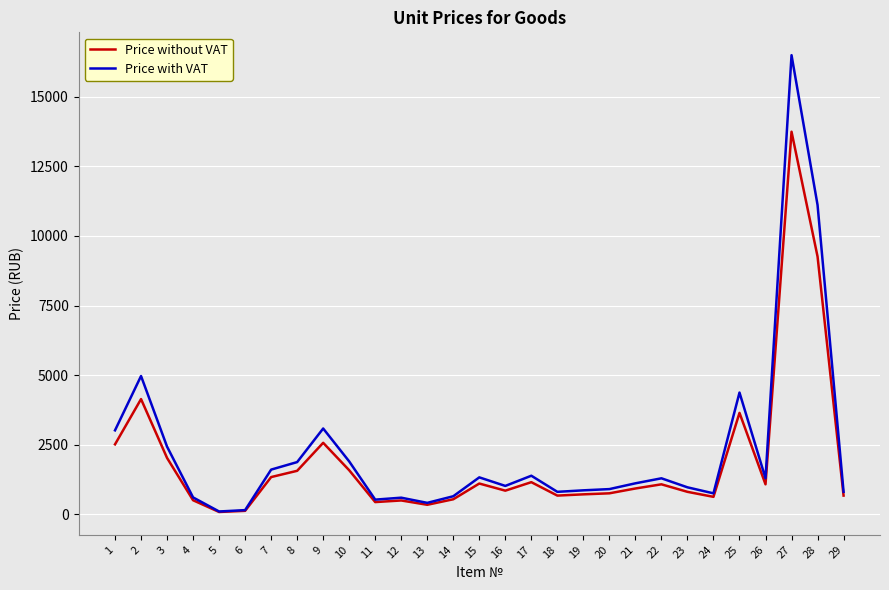

Rank the series by their maximum value, from lowest to highest.

Price without VAT, Price with VAT